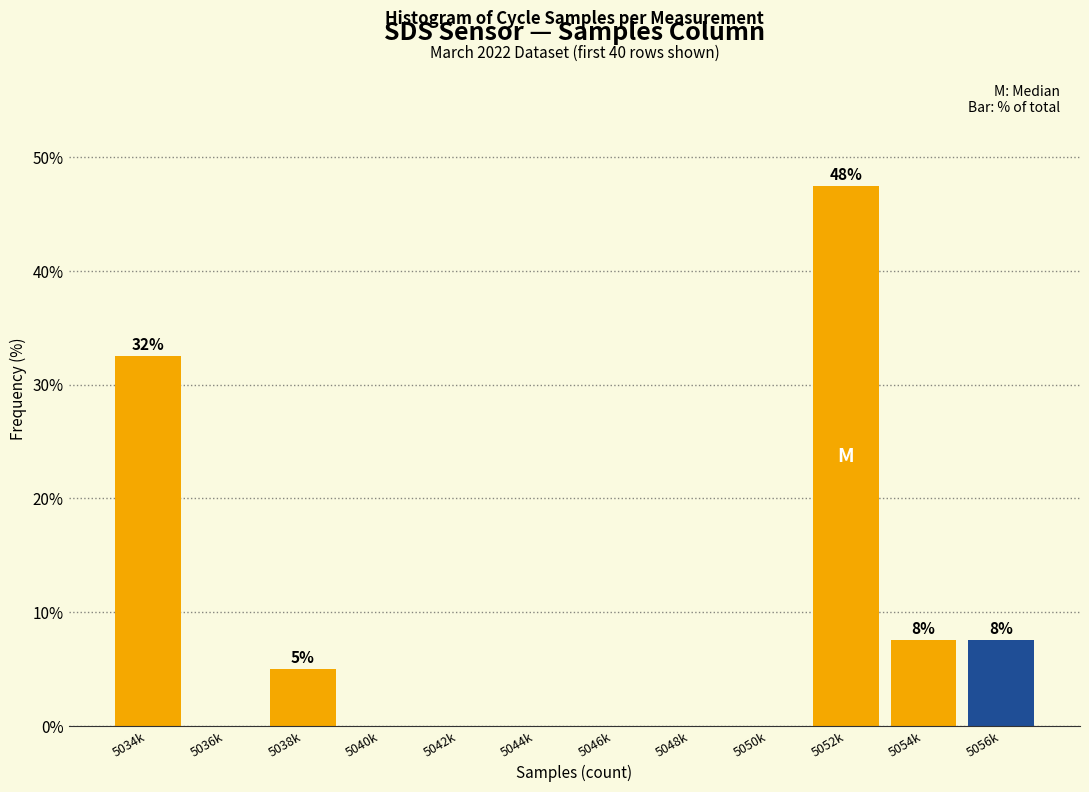

Reading left to right, what are all the values shown in this chart?

5034k=32.5	5036k=0.0	5038k=5.0	5040k=0.0	5042k=0.0	5044k=0.0	5046k=0.0	5048k=0.0	5050k=0.0	5052k=47.5	5054k=7.5	5056k=7.5